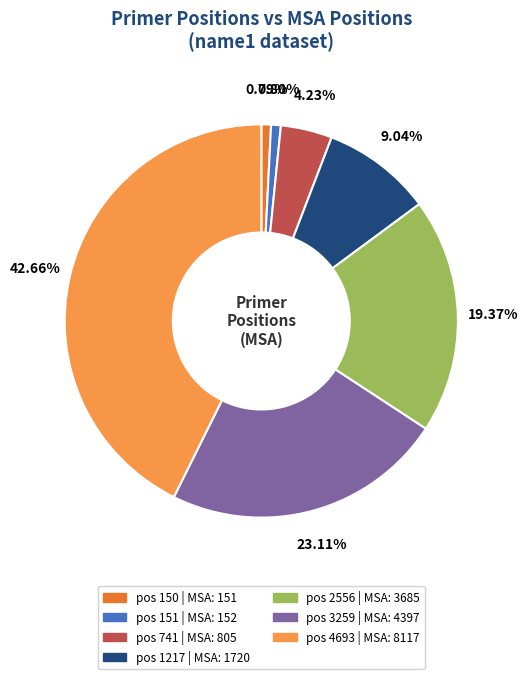

Is there any slice that represents more than half of the pie?

No